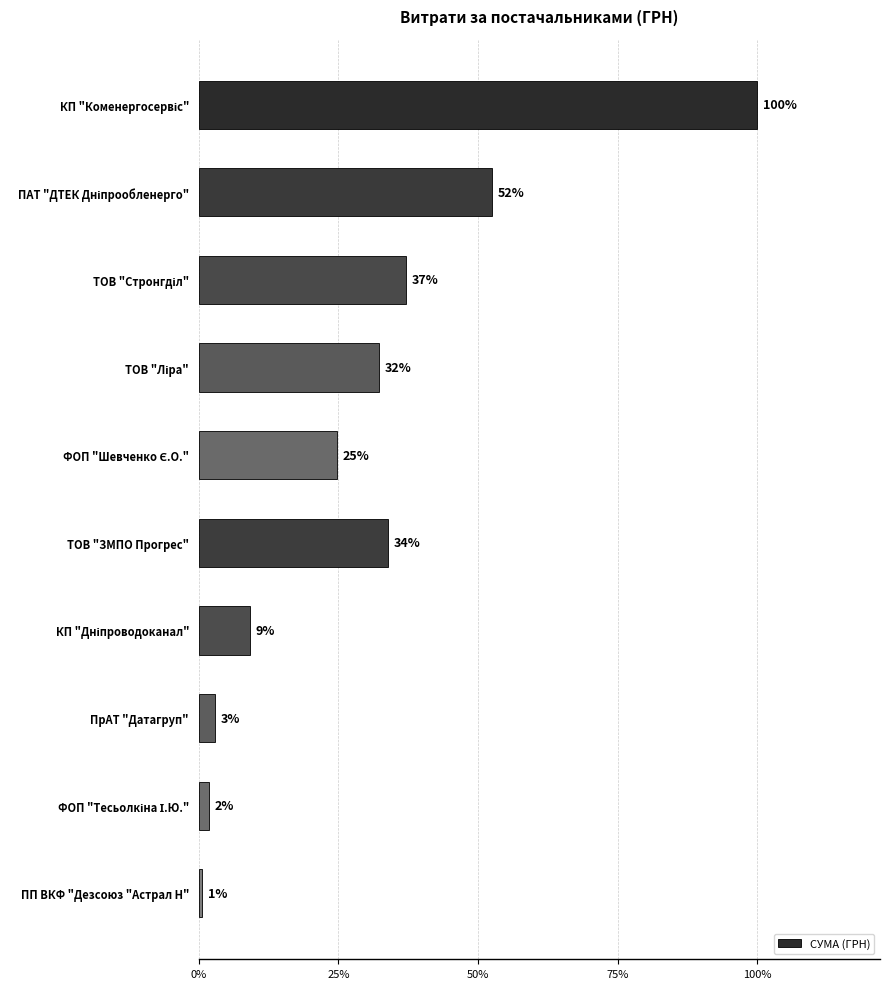

Does the chart contain any negative values?

No